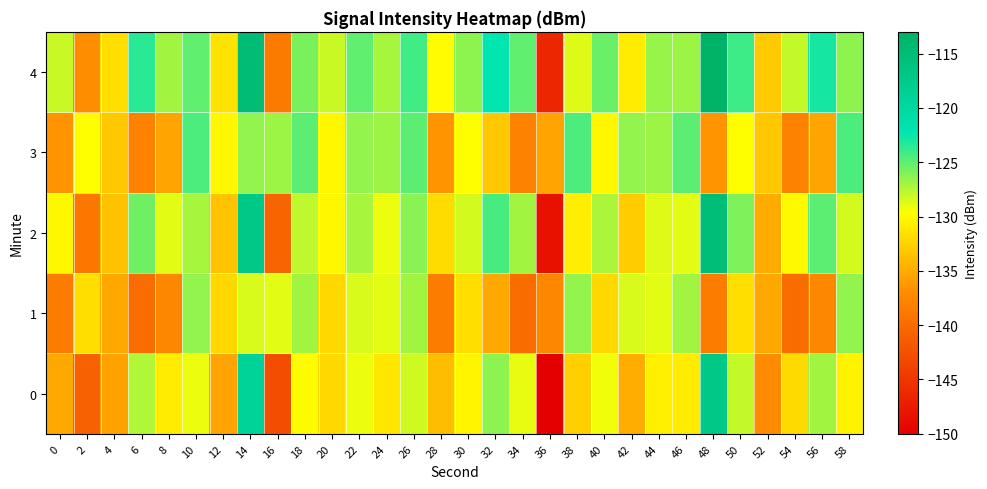

Which series has the largest total across all categories?

4